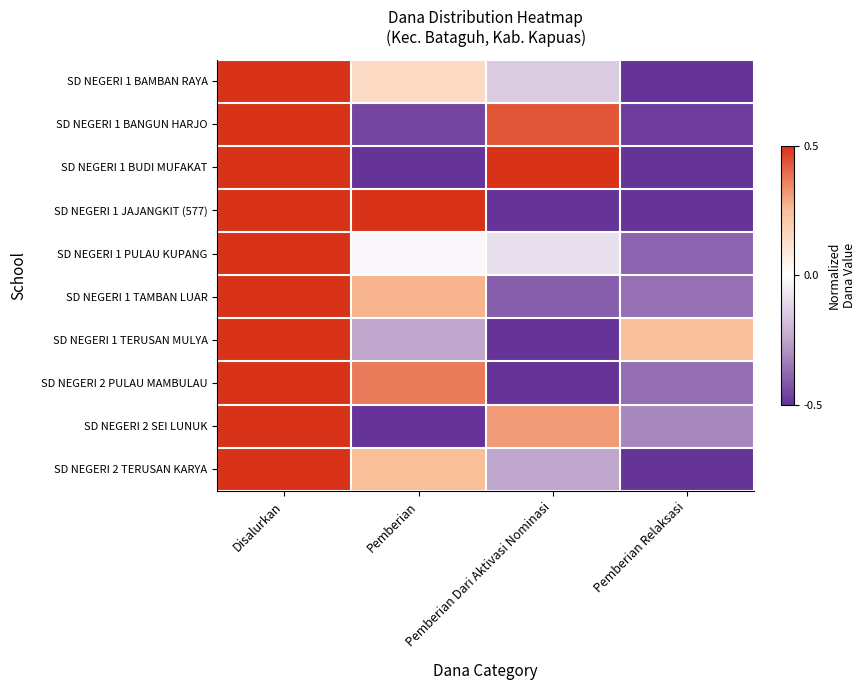

What is the total value across all series at Pemberian Dari Aktivasi Nominasi?

-1.1